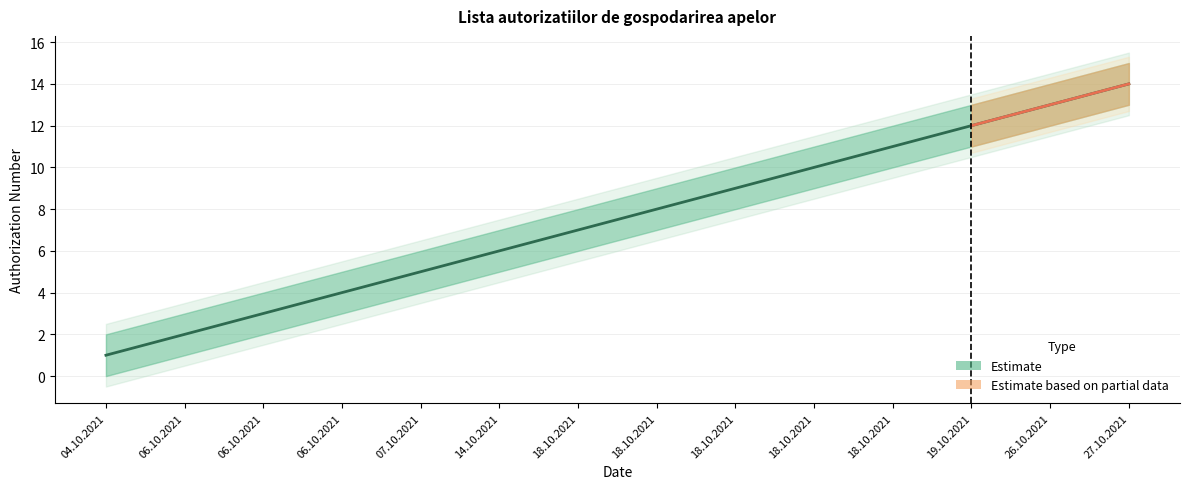

At how many categories does at least one series exceed 6?

9